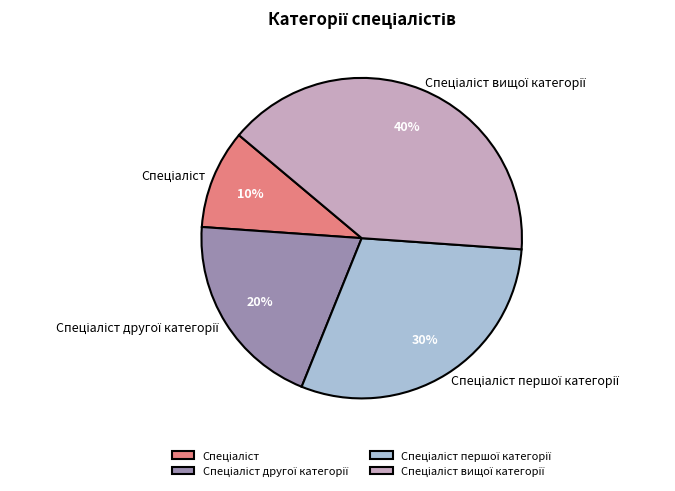

To the nearest percent, what is the difference between the largest and smallest slice percentages?

30%